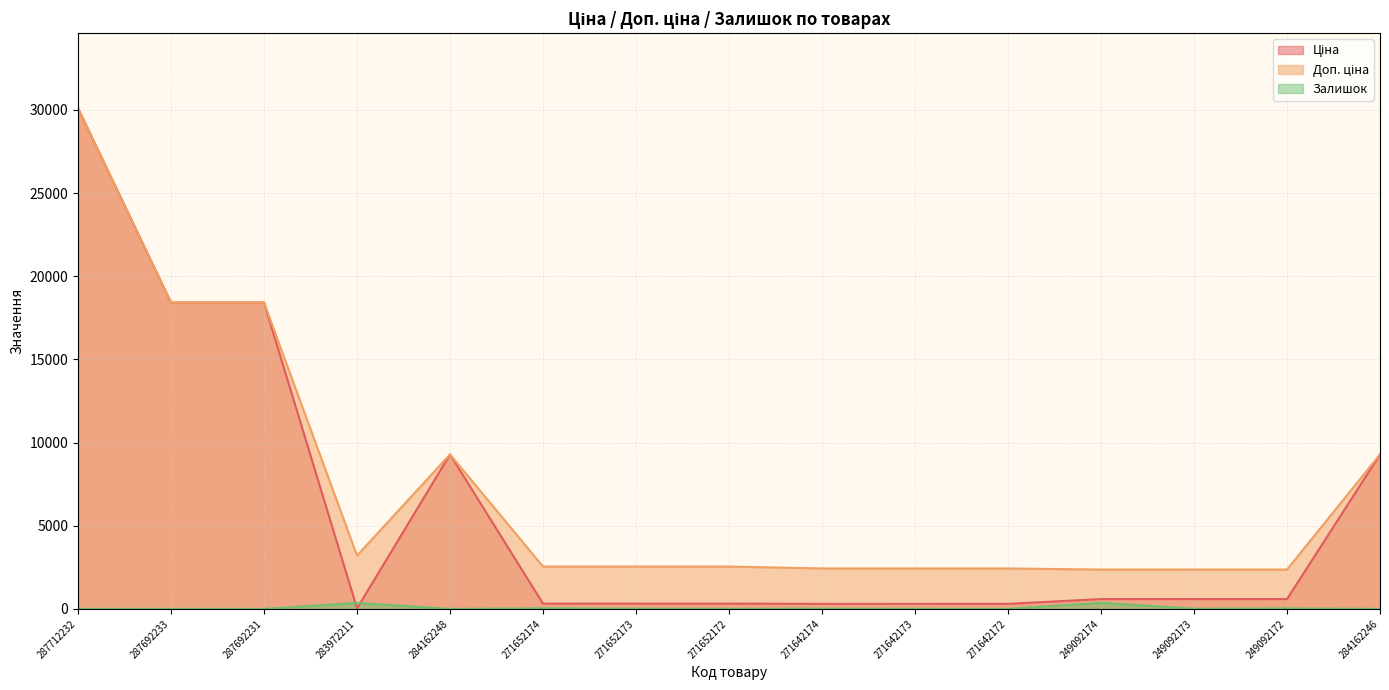

Which series has the largest total across all categories?

Доп. ціна